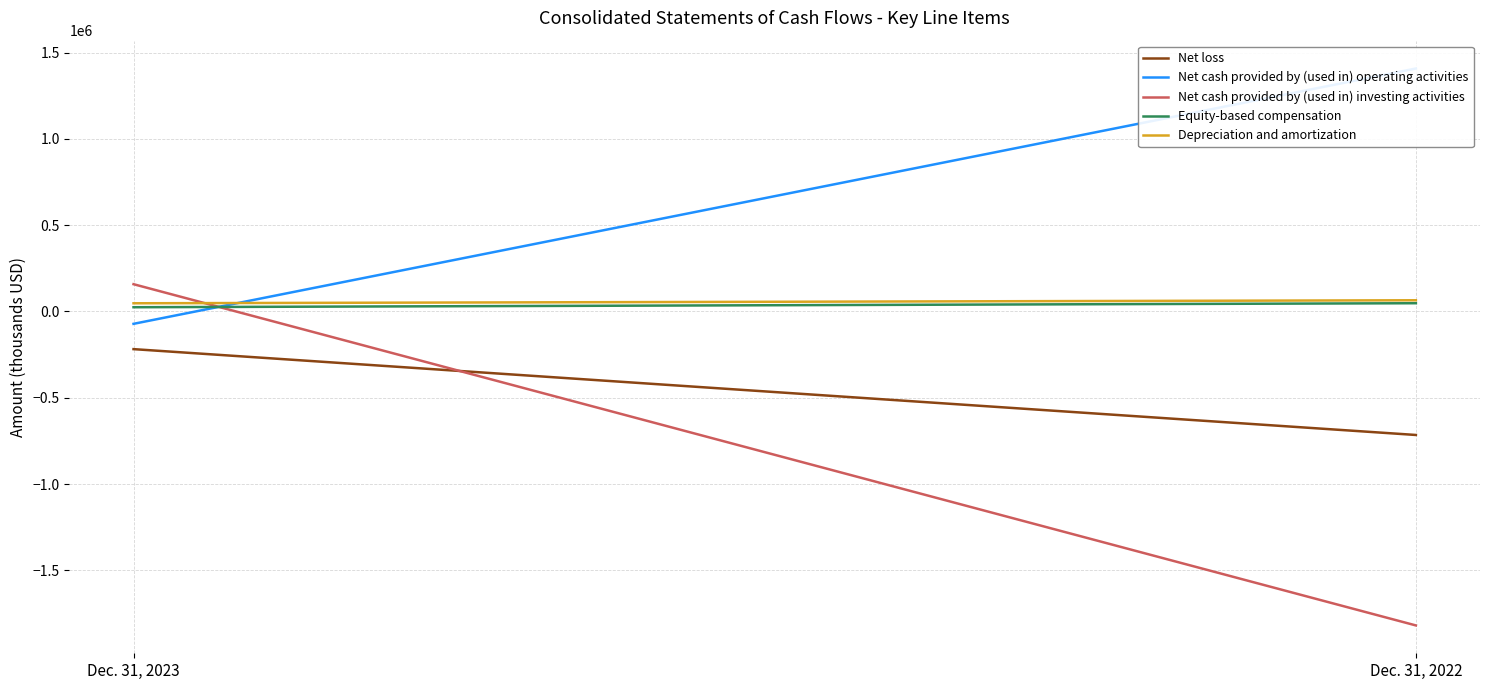

What is the maximum value for Depreciation and amortization?

64991